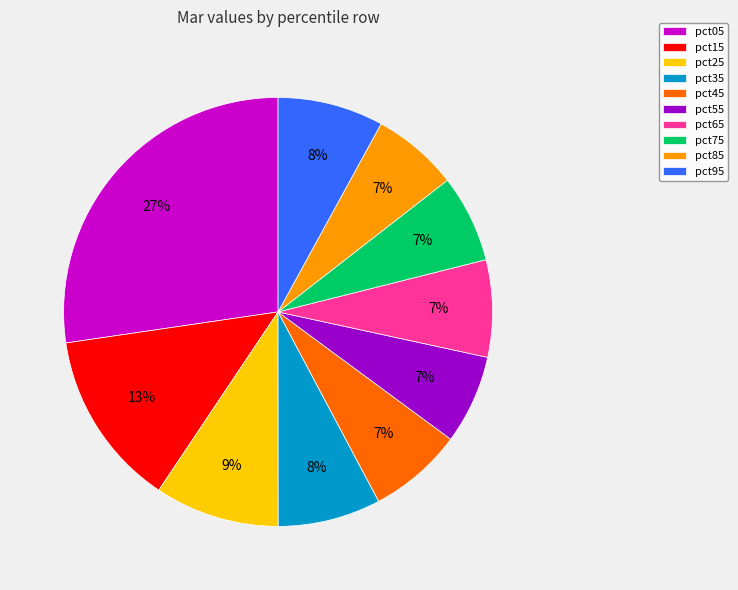

What is the largest slice in the pie chart?

pct05